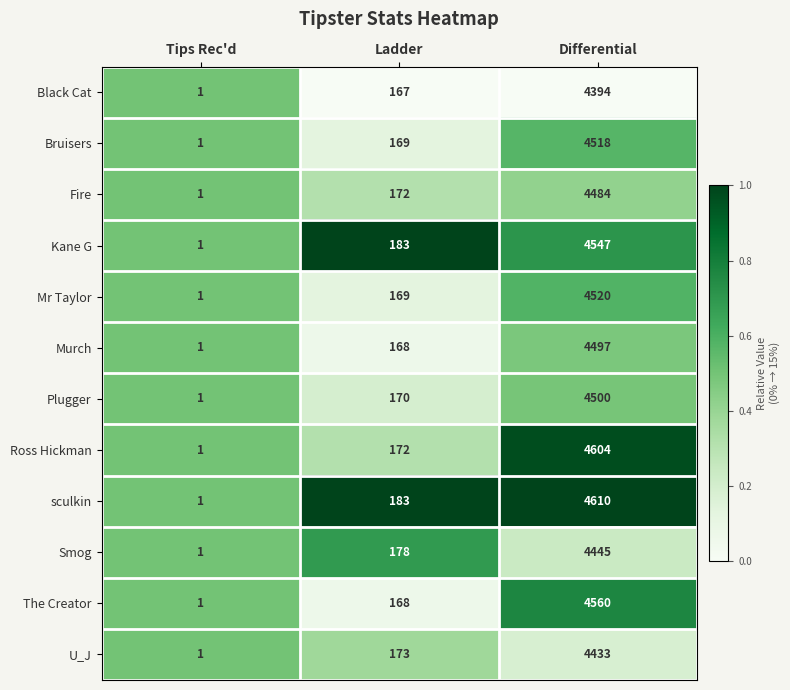

Is it true that Murch equals 295 at Ladder?

False